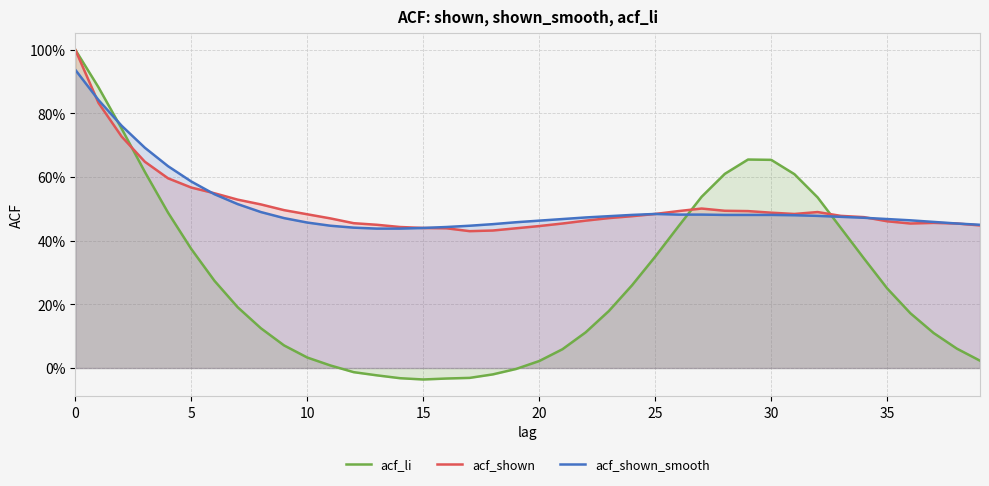

What are all the series names shown in the legend?

acf_li, acf_shown, acf_shown_smooth